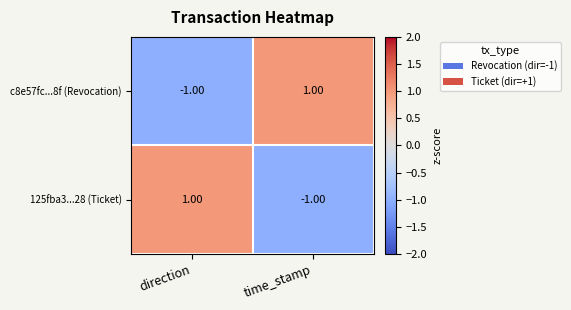

List the labels in order of 125fba3...28 (Ticket) value, largest first.

direction, time_stamp